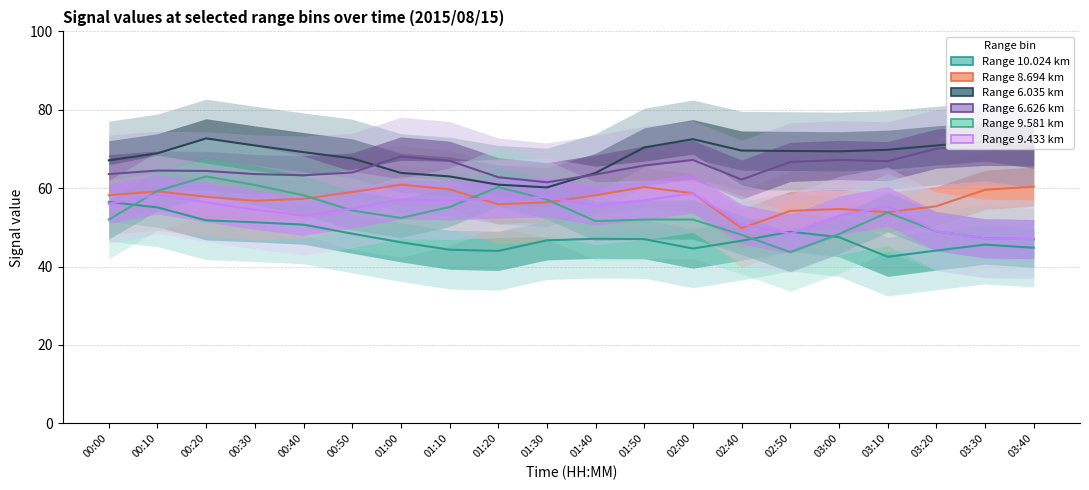

Reading left to right, extract all data points from this chart.

Range 10.024 km: 56.5	55.1	51.8	51.3	50.7	48.4	46.2	44.3	44.0	46.7	47.1	47.0	44.6	46.6	48.9	47.5	42.5	44.1	45.6	44.8
Range 8.694 km: 58.2	59.2	57.8	56.8	57.3	59.0	60.9	59.7	55.9	56.4	58.2	60.3	58.7	49.8	54.2	54.7	53.9	55.4	59.6	60.4
Range 6.035 km: 67.1	68.9	72.7	70.9	69.2	67.6	63.9	63.0	60.9	60.2	63.9	70.4	72.5	69.6	69.5	69.4	69.8	70.9	71.9	70.1
Range 6.626 km: 63.6	64.5	64.4	63.6	63.3	64.0	68.1	67.0	62.8	61.5	63.5	65.8	67.2	62.2	66.7	67.2	66.9	70.1	70.8	70.7
Range 9.581 km: 52.0	59.3	63.0	60.8	58.2	54.3	52.4	55.2	60.3	57.1	51.6	52.0	52.0	48.1	43.7	48.3	53.8	49.0	47.2	47.0
Range 9.433 km: 56.0	58.4	56.4	54.5	53.0	54.8	57.1	56.9	57.4	57.7	55.6	56.9	58.7	50.8	48.4	53.0	55.4	49.0	47.2	47.0